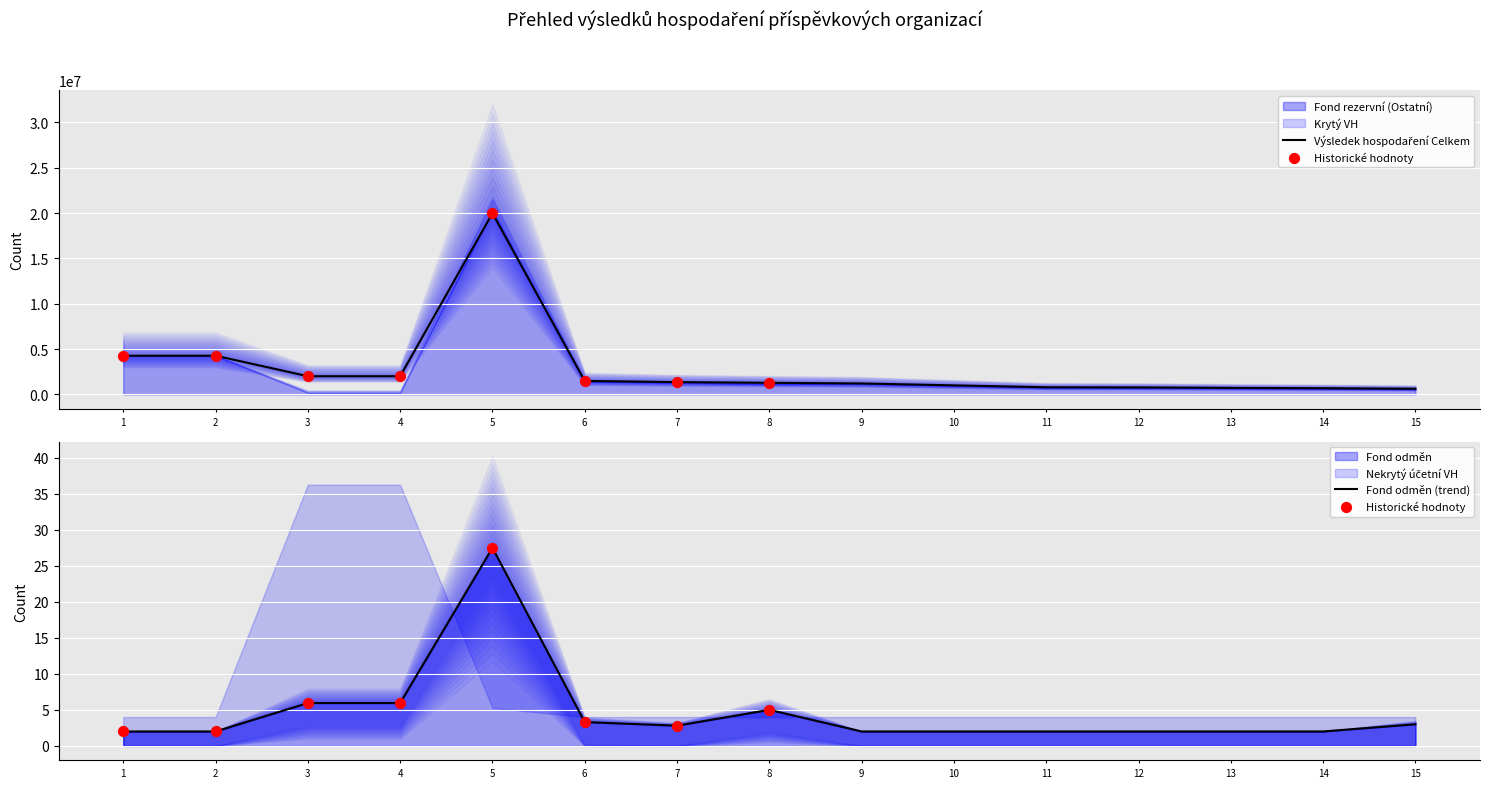

What is the total value across all series at 10?

2993776.0